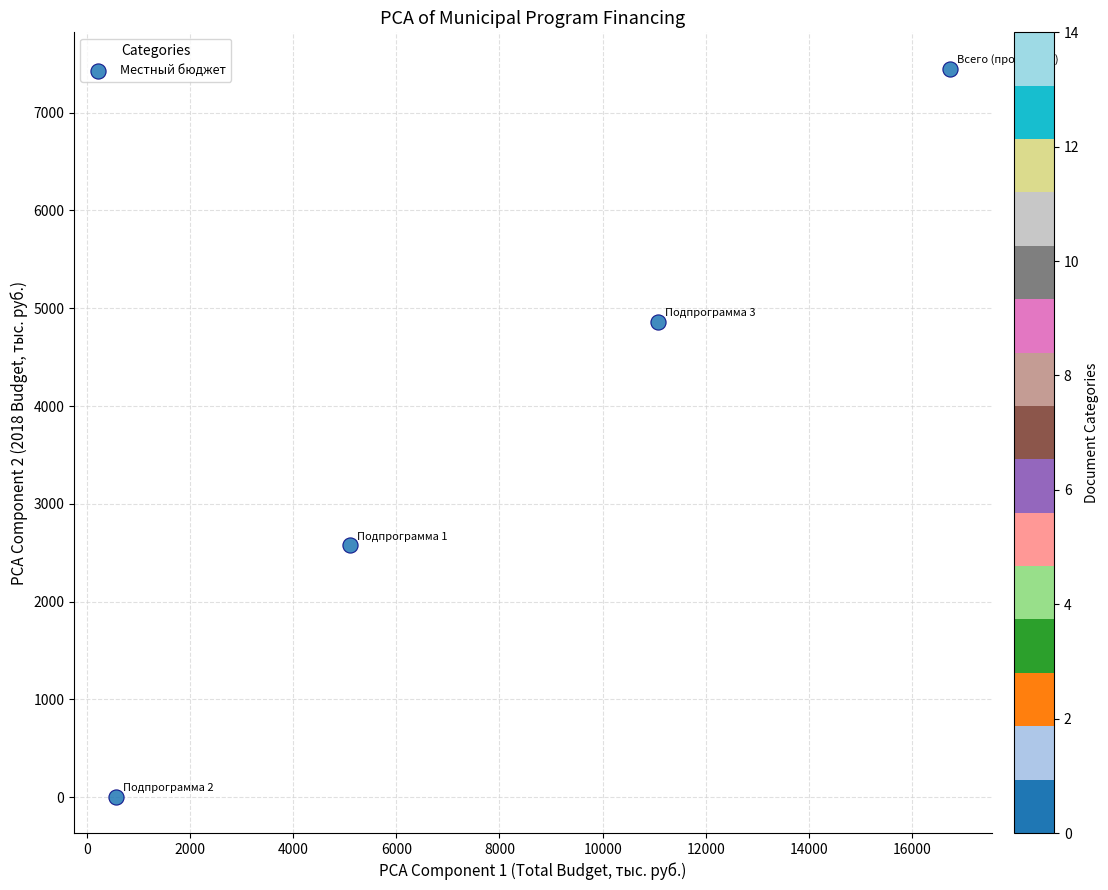

What is the range of X values (max minus min)?

16177.6